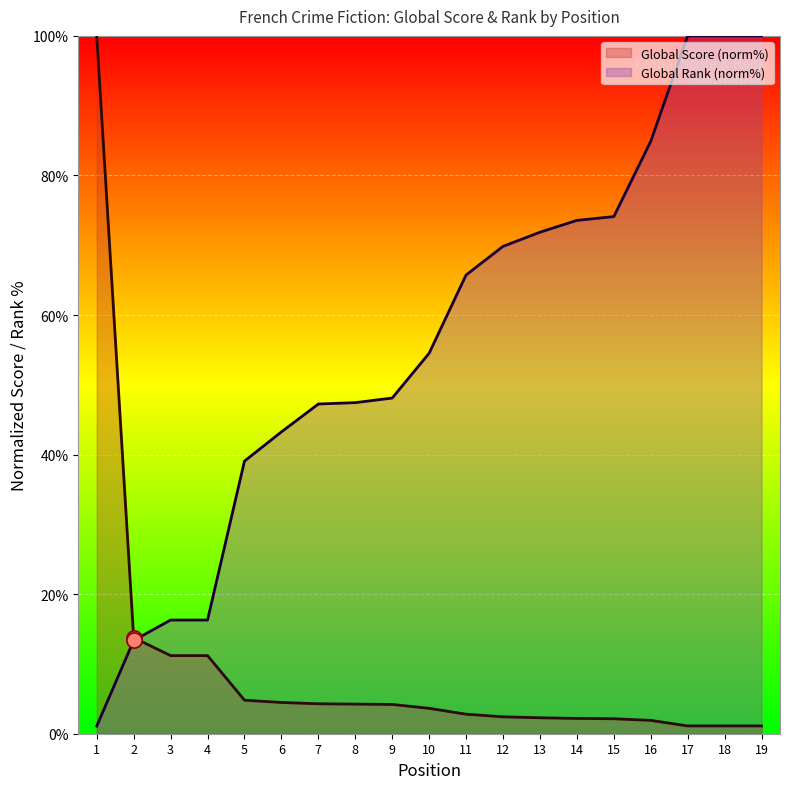

What is the total value across all series at 17?

101.1